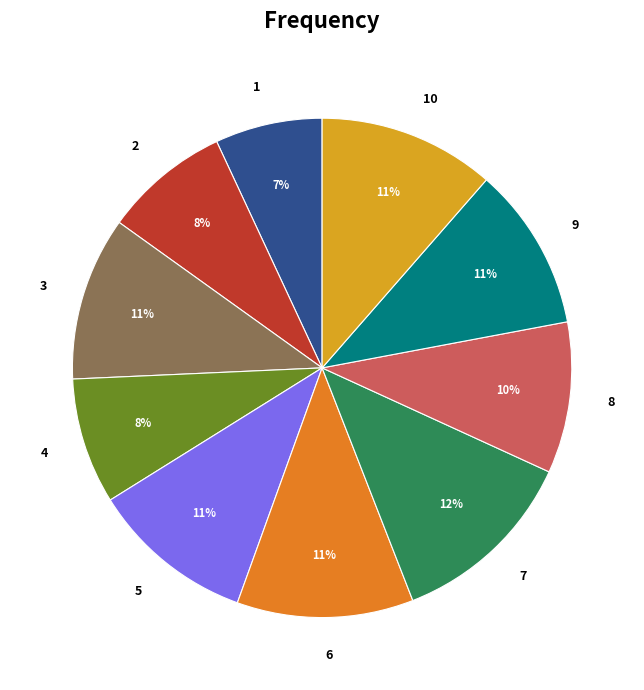

What percentage is the 10 slice, to the nearest percent?

11%